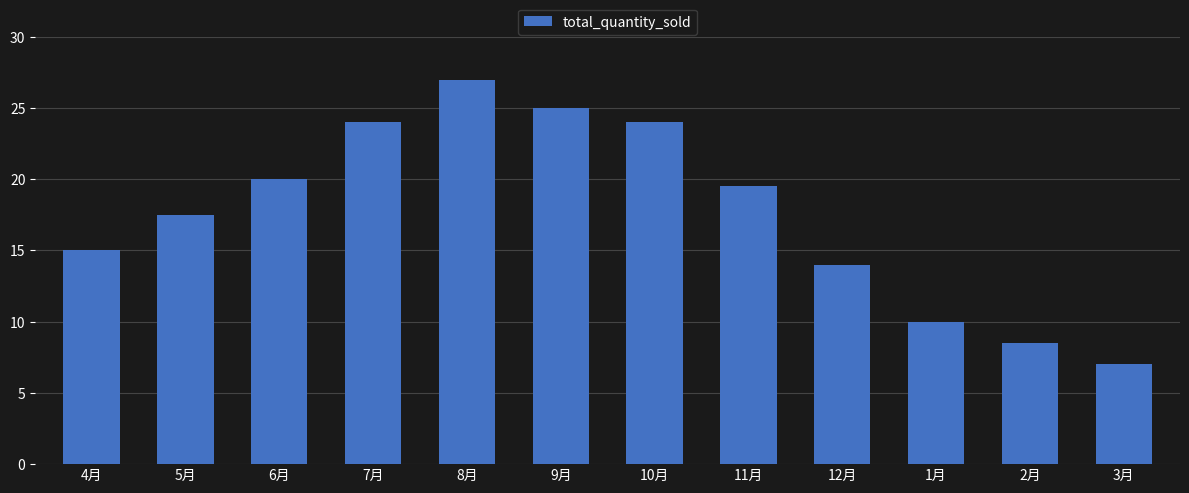

At which label does the data first exceed 19?

6月